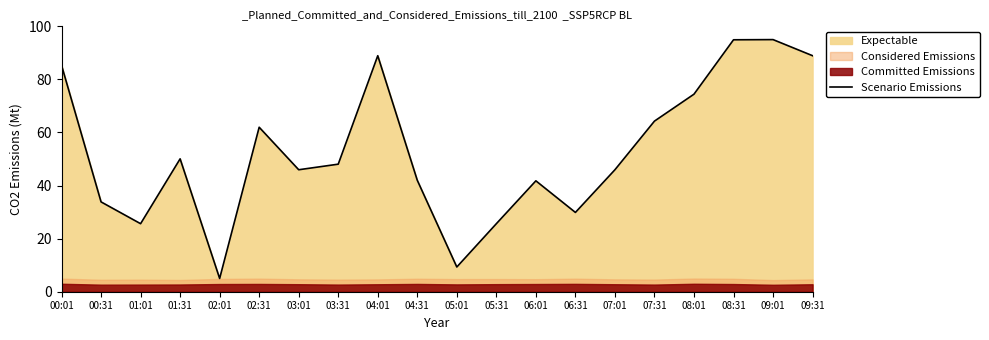

What is the value of the 15th point from the left?

46.0